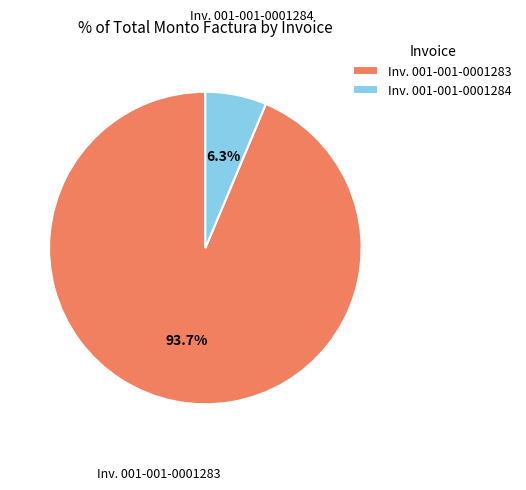

Does Inv. 001-001-0001283 represent more than half of the total?

Yes